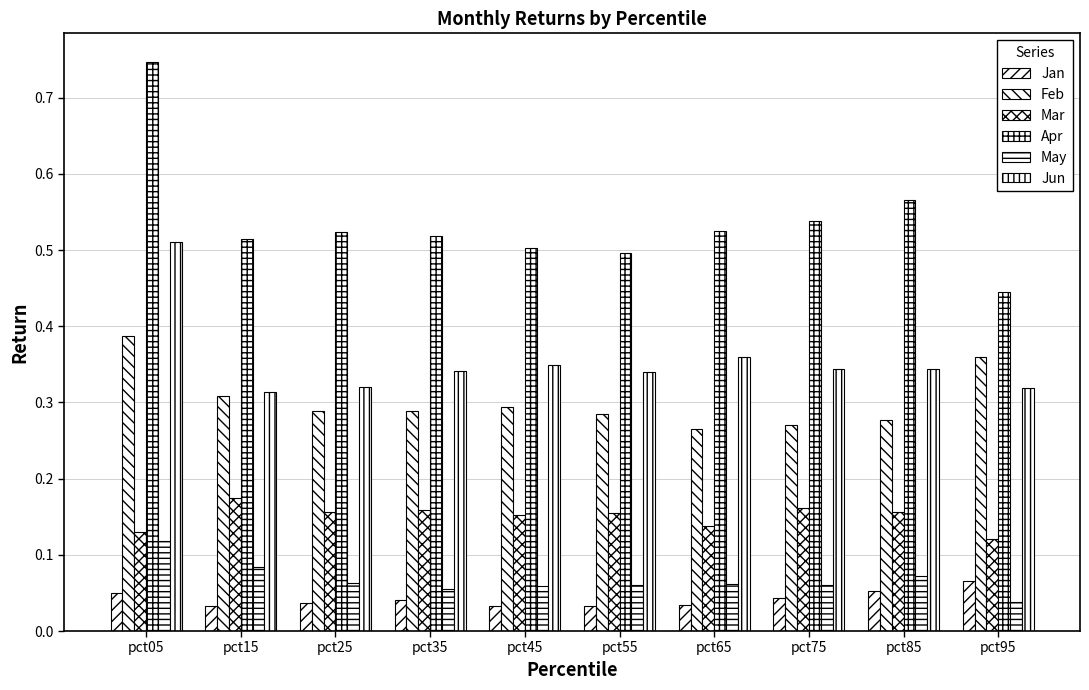

At which label does Apr reach its peak?

pct05